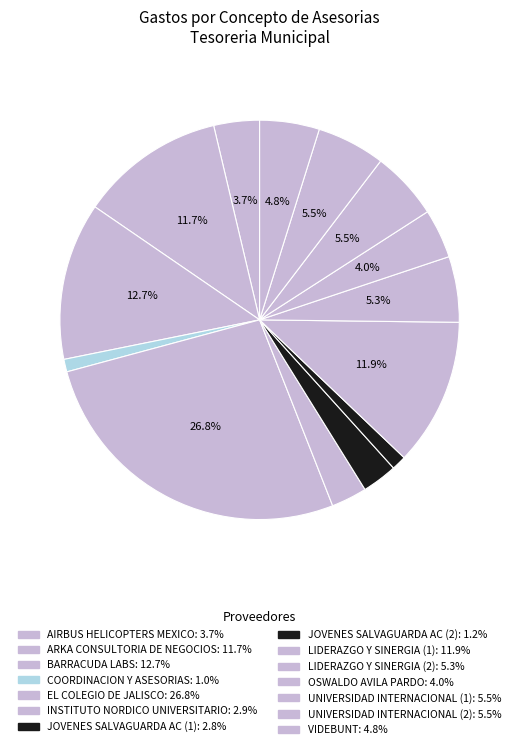

How many segments does this pie chart have?

14